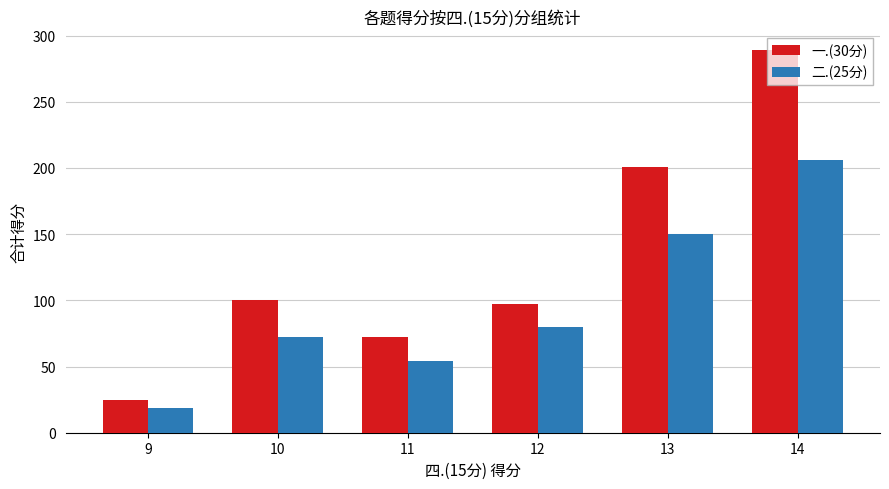

What is the total value across all series at 14?

495